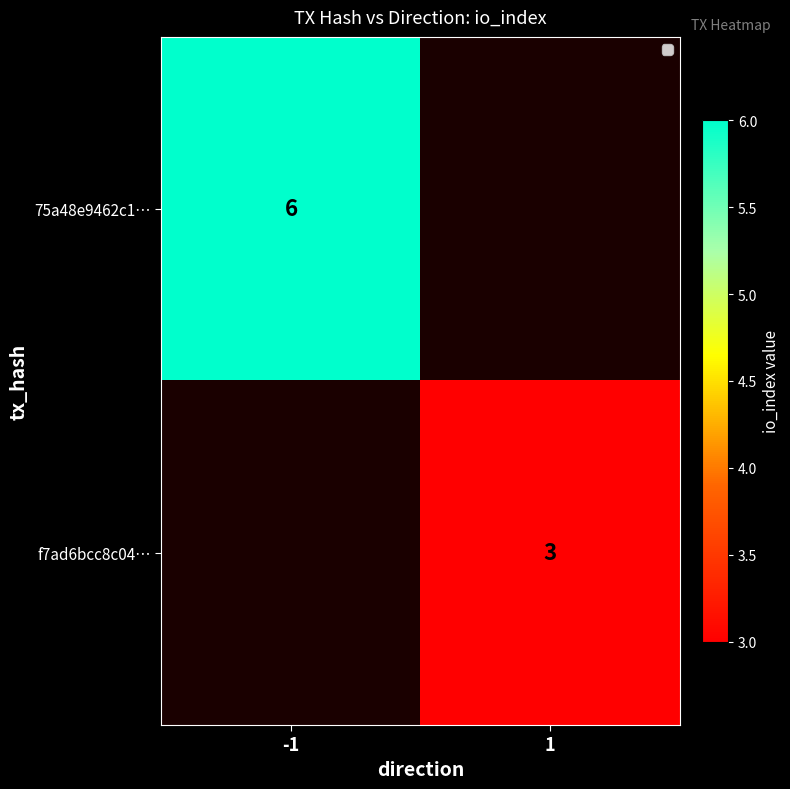

At how many categories does at least one series exceed 5?

1